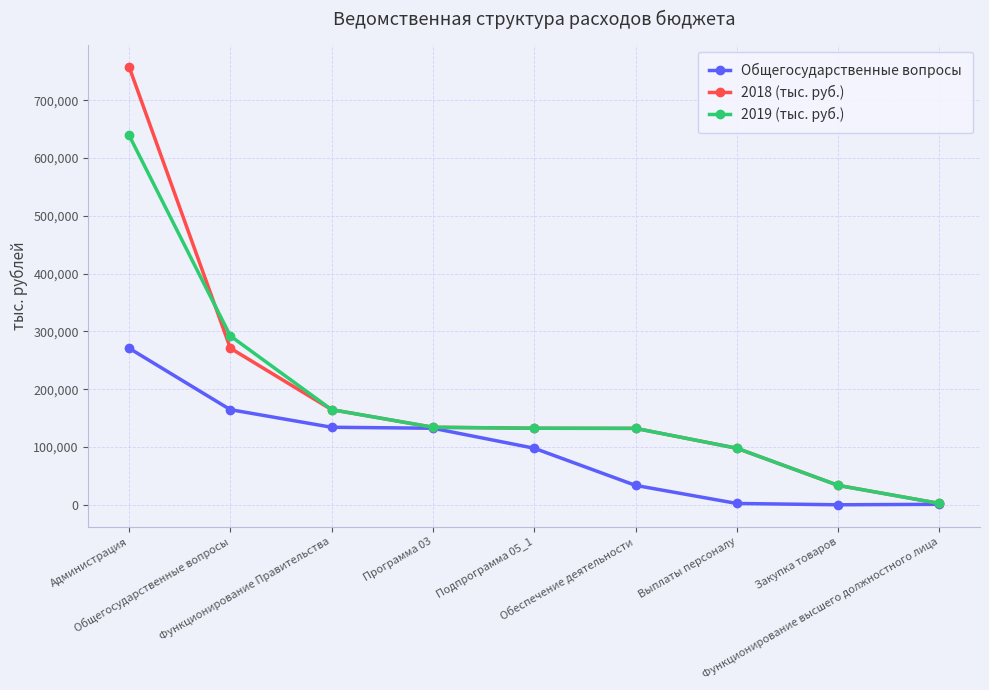

What is the value of the 2018 (тыс. руб.) point at the 3rd from the left?

164568.5